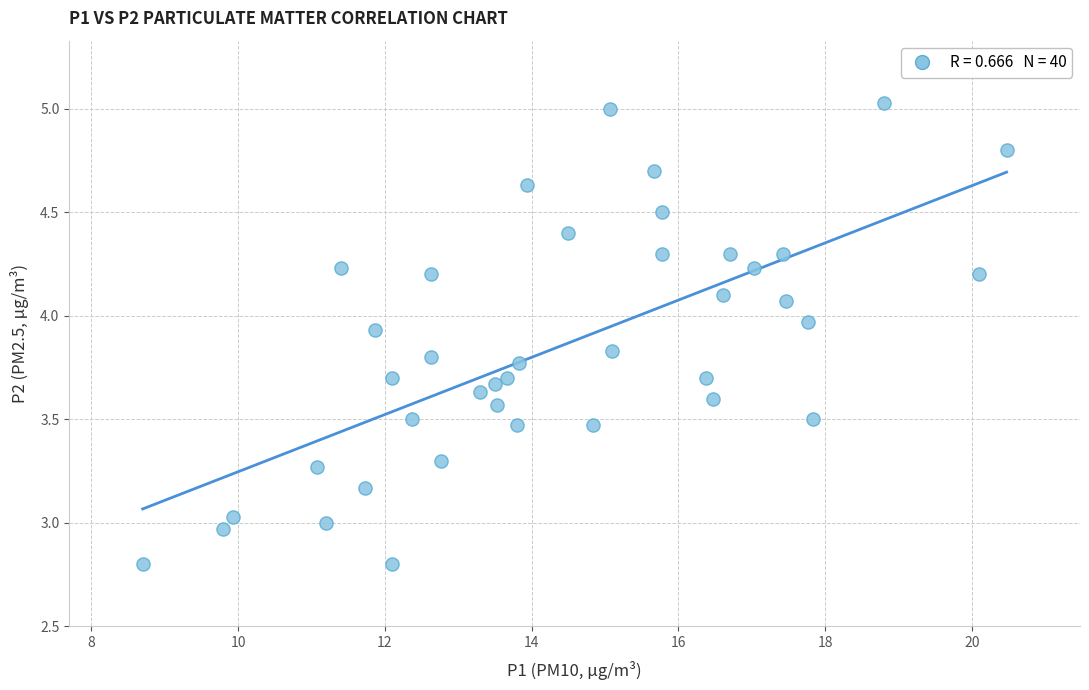

What is the range of Y values (max minus min)?

2.2